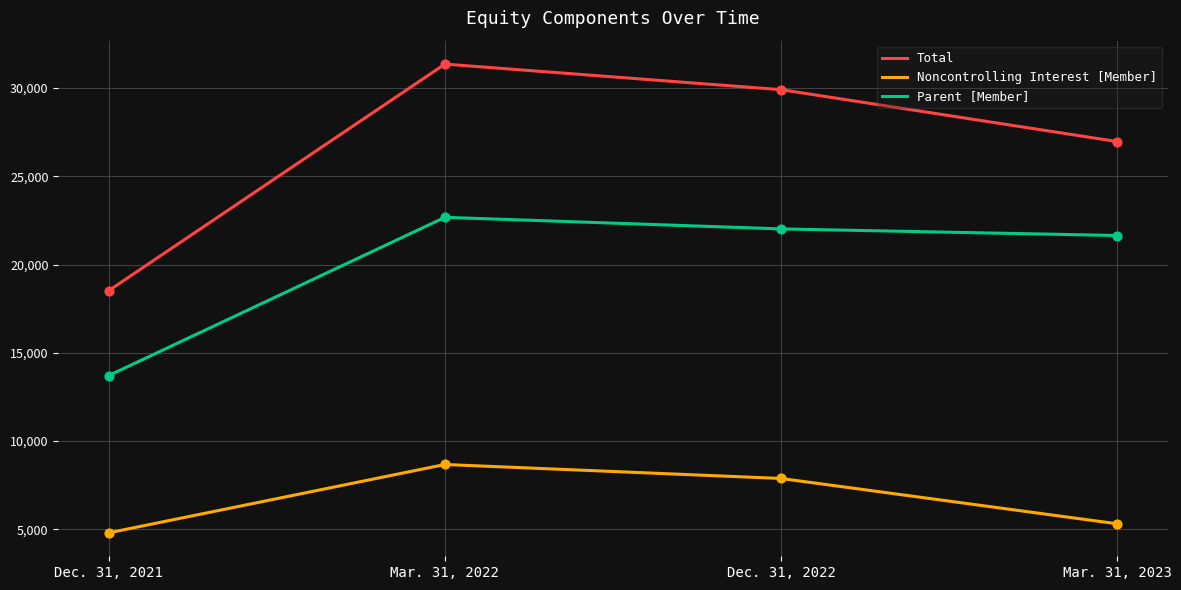

Which series has the widest spread of values?

Total